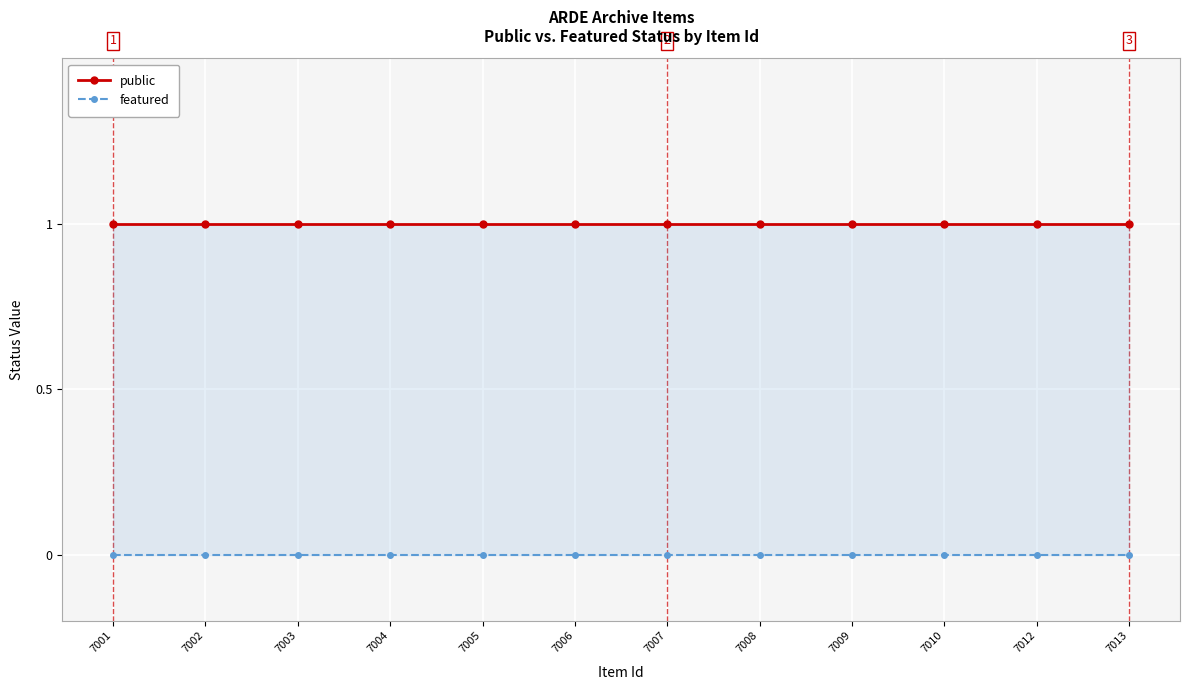

What is the total value across all series at 7006?

1